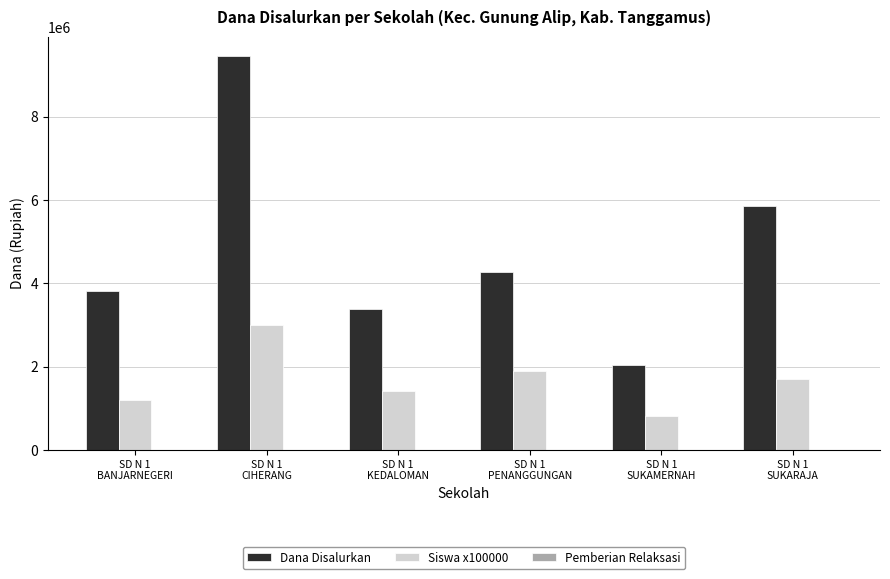

What is the label of the 1st bar from the left?

SD N 1
BANJARNEGERI